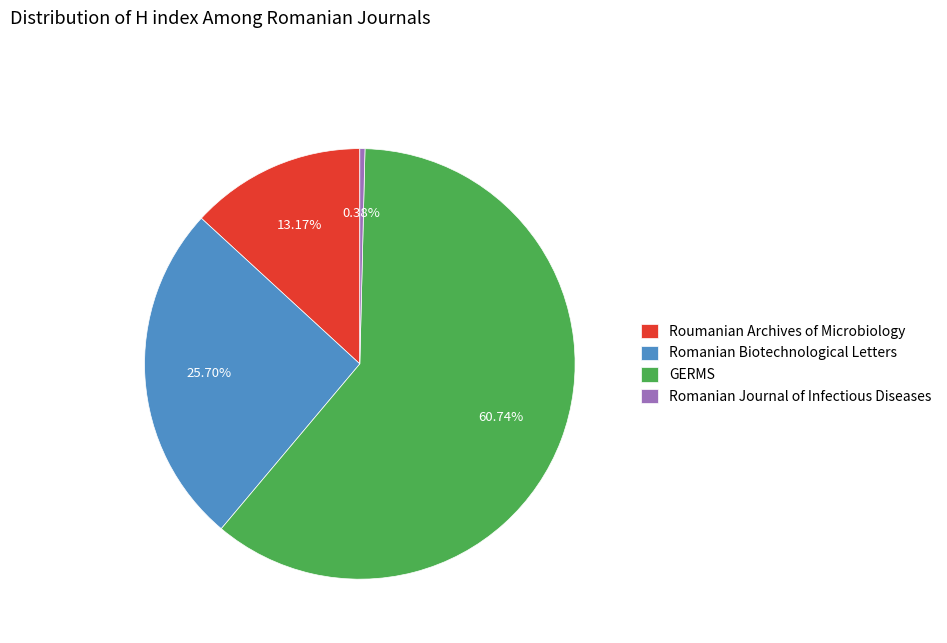

How many segments does this pie chart have?

4